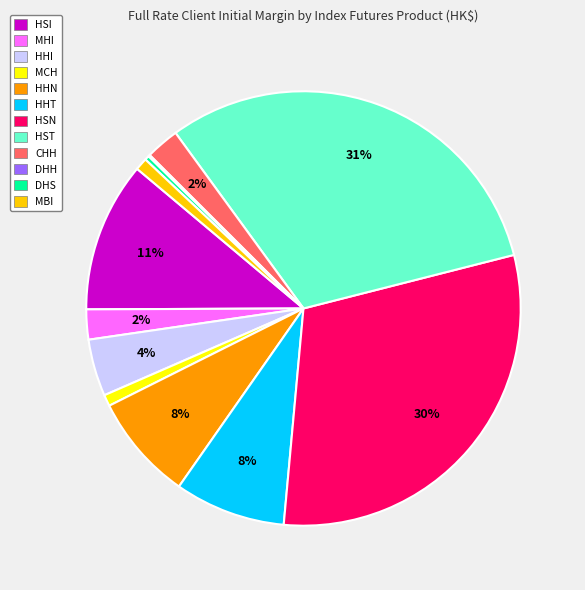

Is the sum of HHI and DHS greater than half?

No